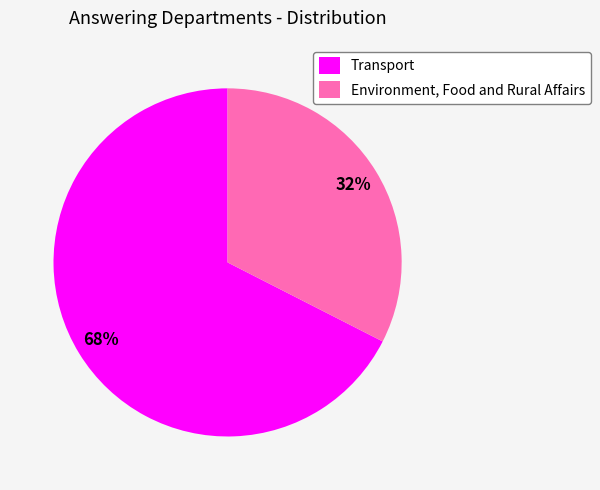

Rank the categories by value from highest to lowest.

Transport, Environment, Food and Rural Affairs